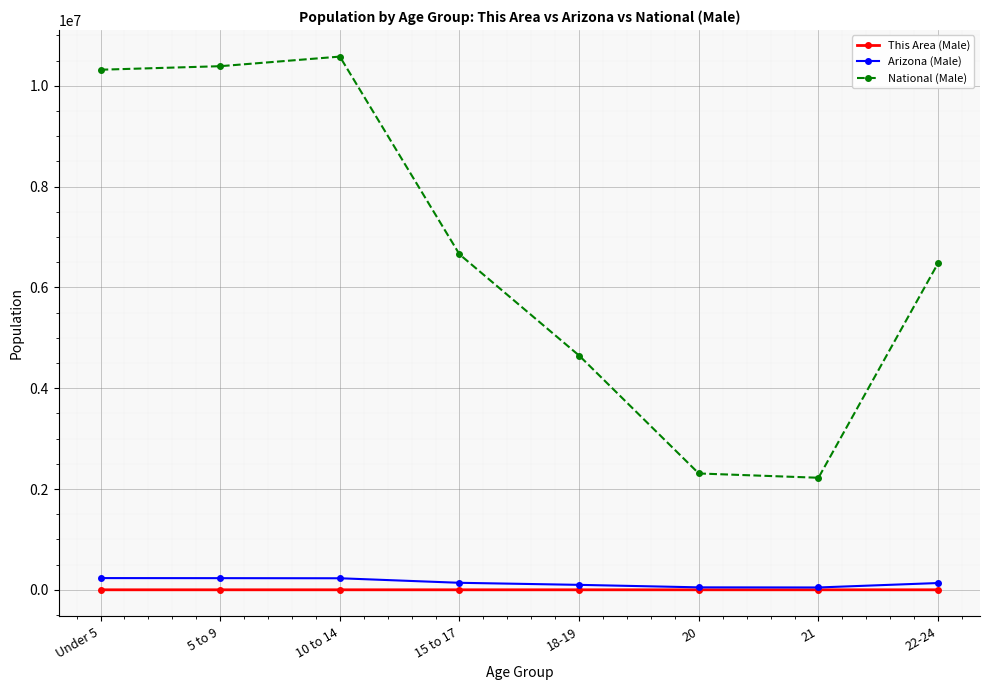

The National (Male) series shows 5782263 at 10 to 14. True or false?

False